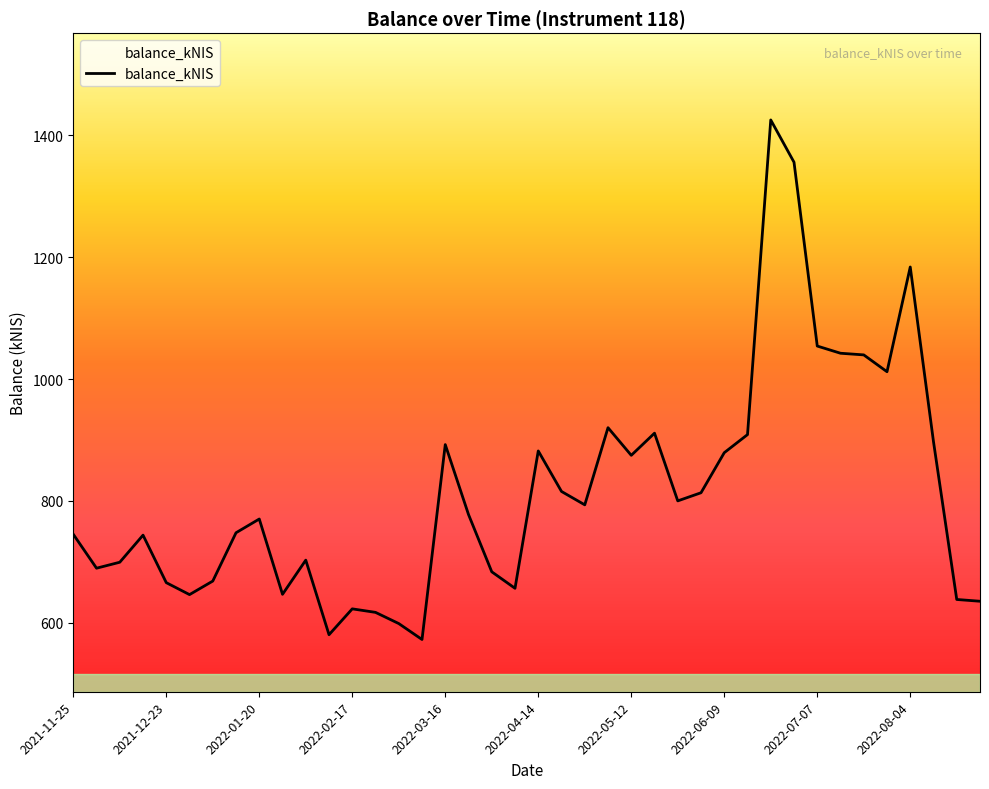

What is the average value?

815.1